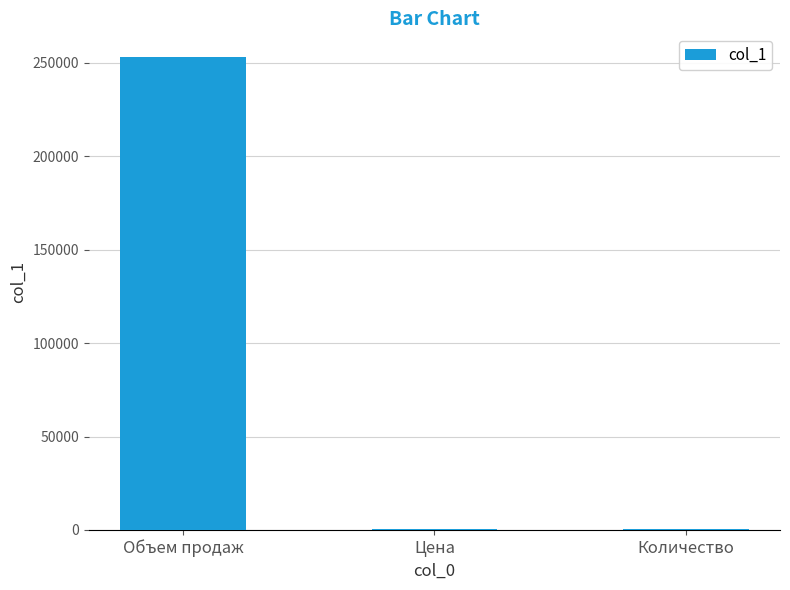

Which label corresponds to the largest value in the chart?

Объем продаж